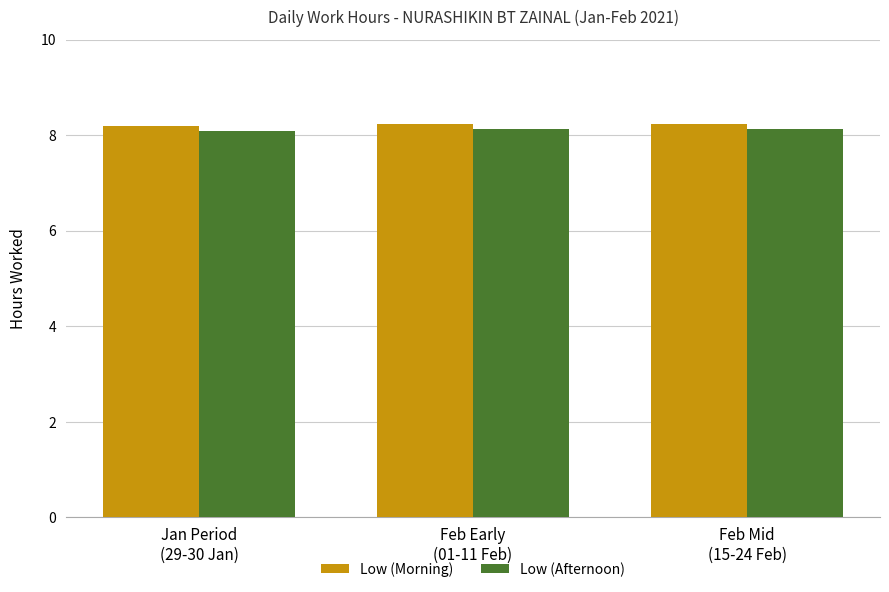

What is the minimum value shown in the chart?

8.1